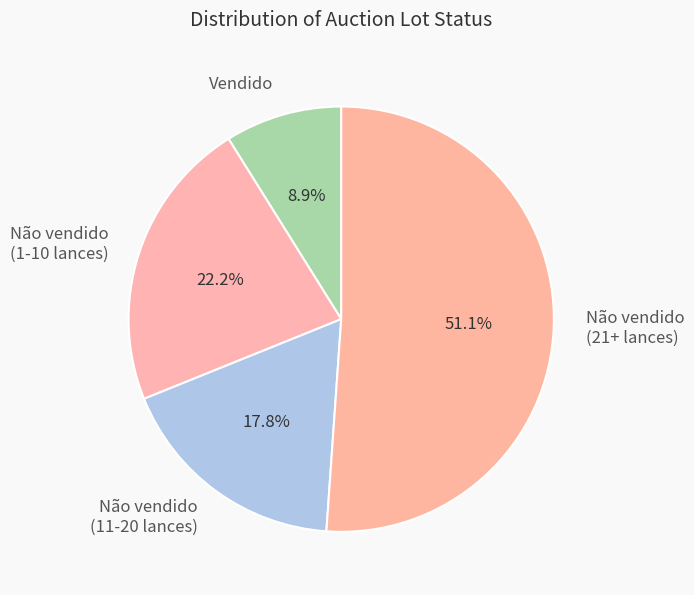

Approximately how many times larger is the value at Não vendido (21+ lances) compared to Não vendido (1-10 lances)?

2.3